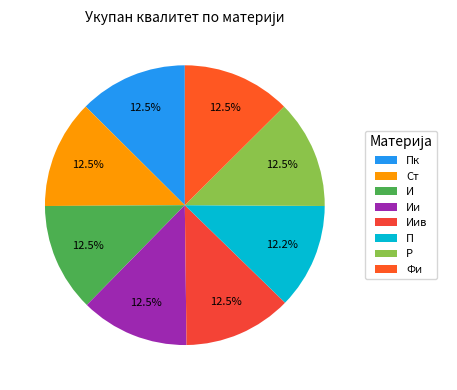

Is there any slice that represents more than half of the pie?

No